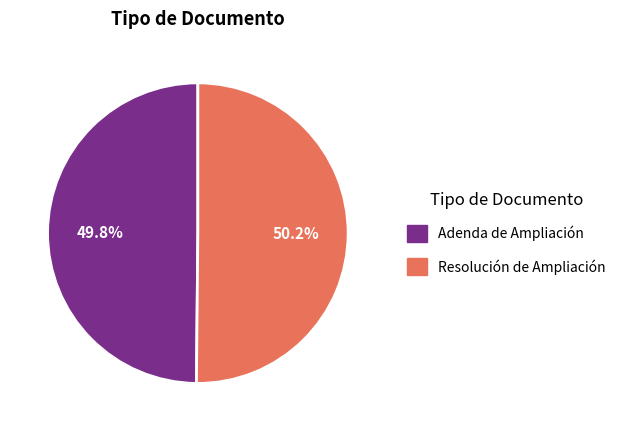

Count the number of slices in the pie.

2